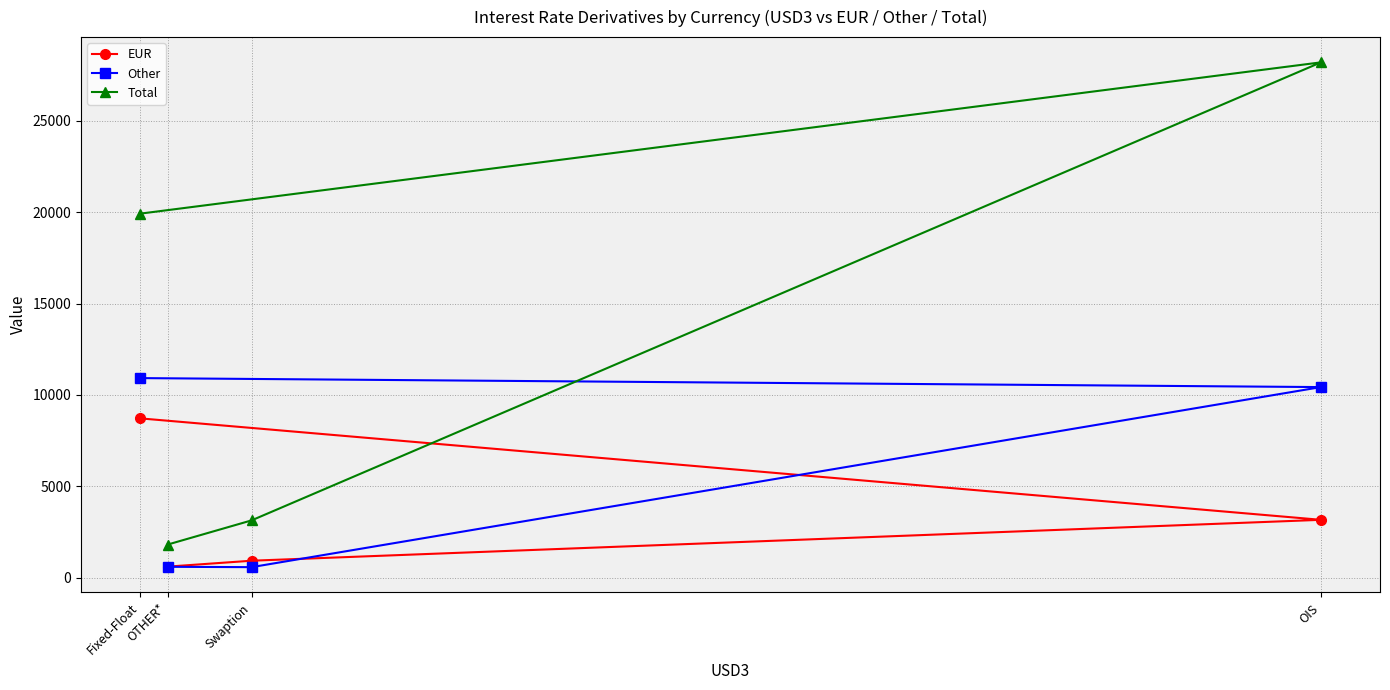

Does the chart have visible grid lines?

Yes